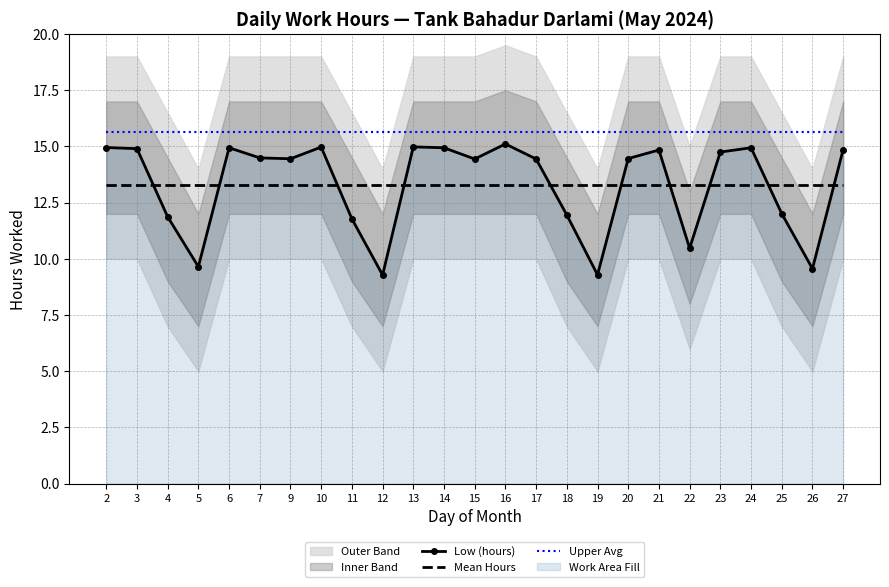

What is the sum of all Low (hours) values?

332.3